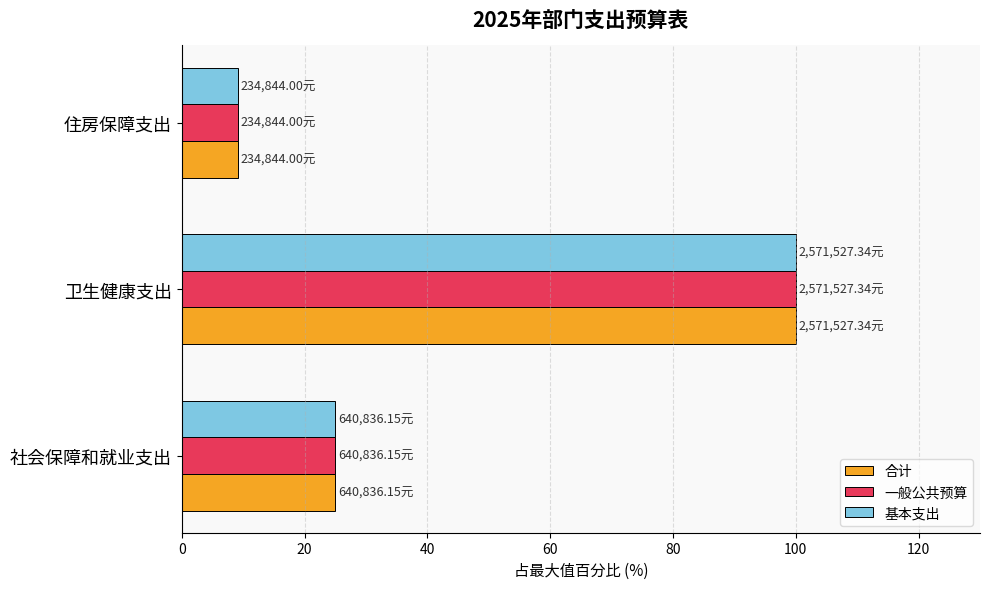

At which category is the sum across all series the highest?

卫生健康支出